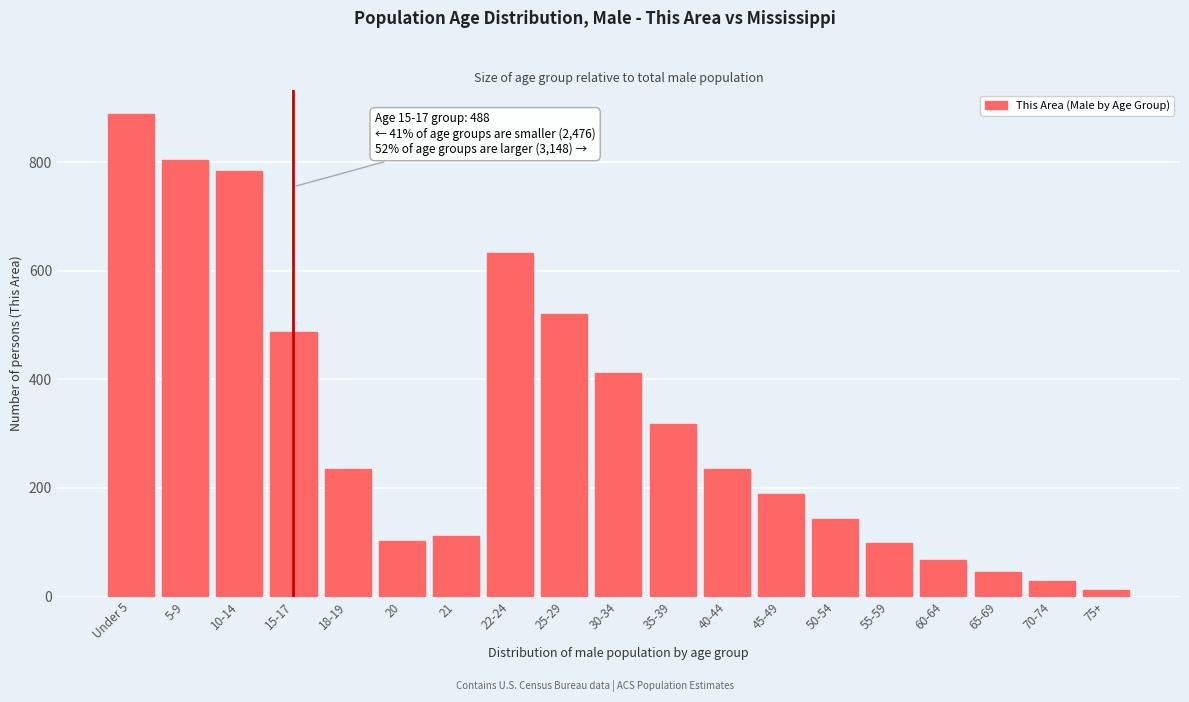

Reading right to left, transcribe all the data shown in this chart.

12	28	45	67	98	142	188	235	317	412	521	633	112	103	235	488	783	805	888